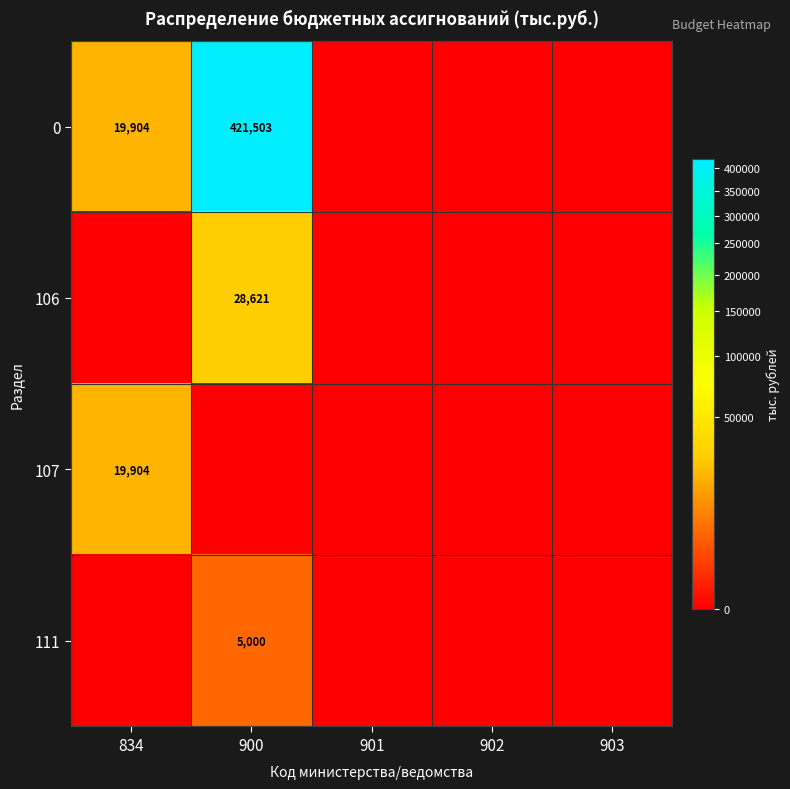

True or false: 106 has a value of 49533 at 900.

False